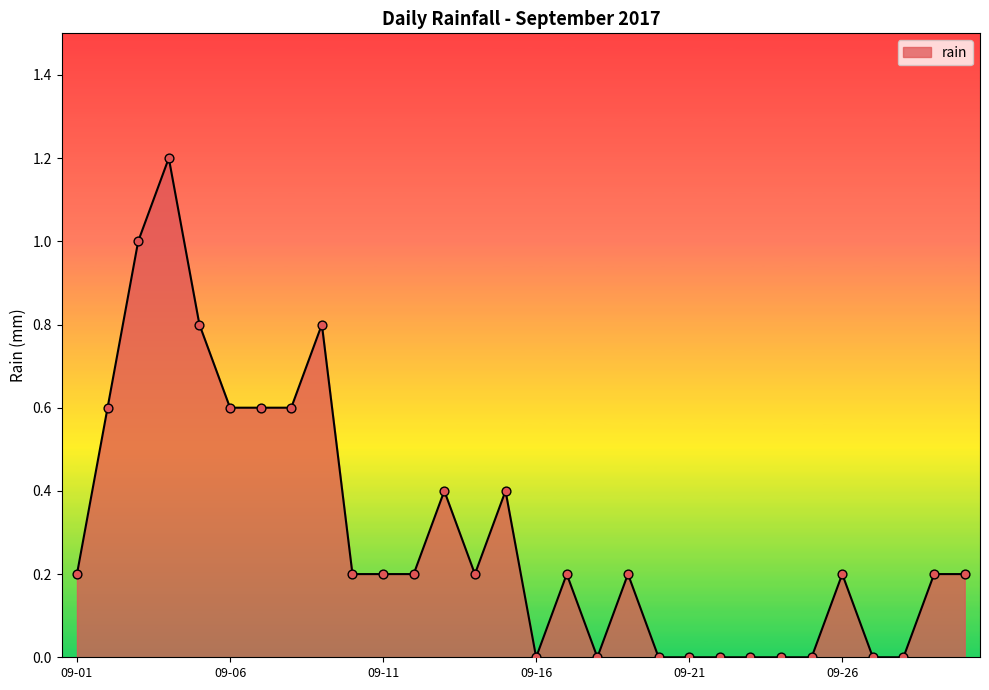

What is the greatest value displayed?

1.2